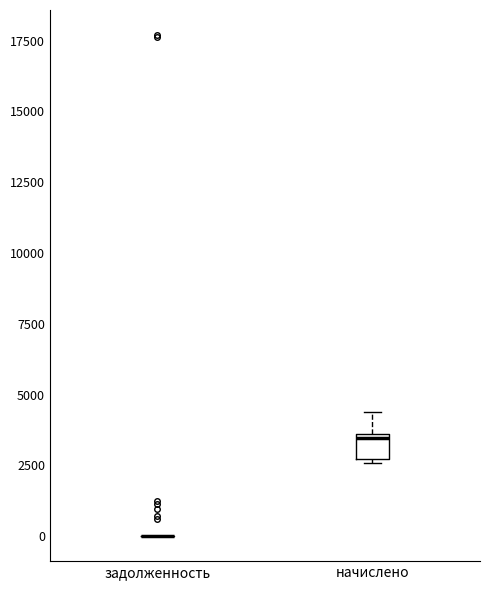

Comparing the boxes themselves (not the whiskers), which one is the tallest?

начислено